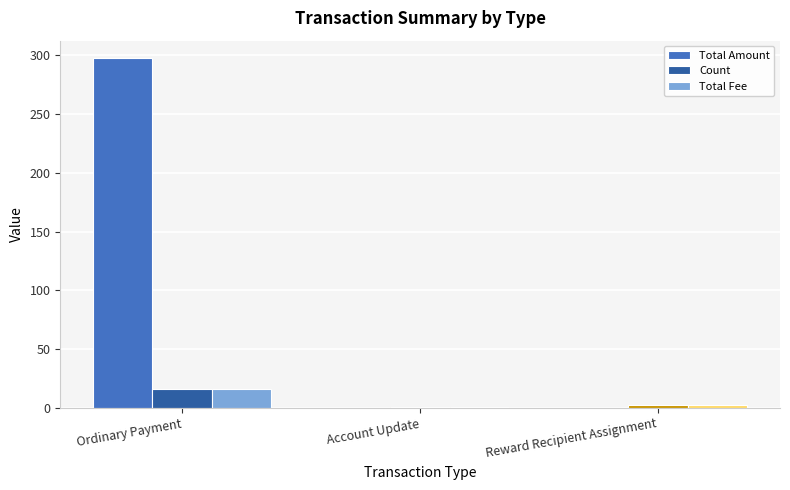

What is the sum of all Total Fee values?

19.0